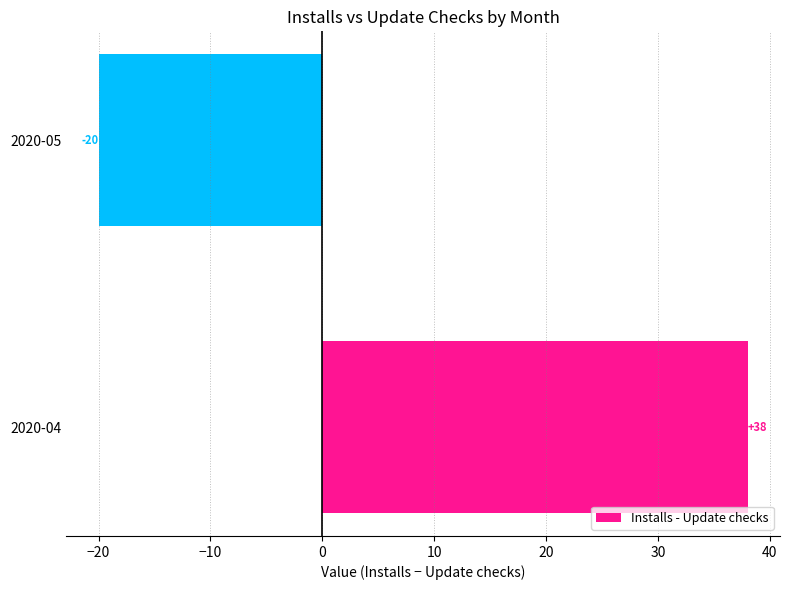

How many positive values are there?

1